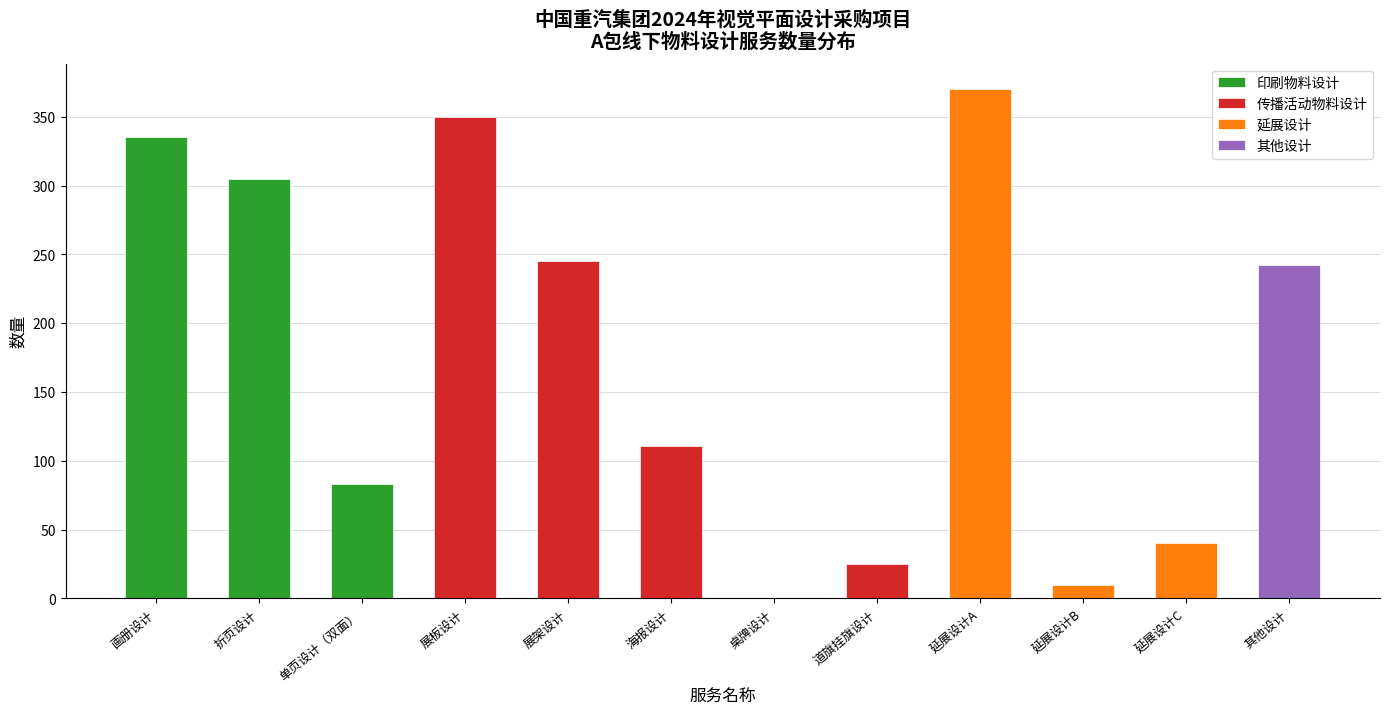

Reading left to right, transcribe all the data shown in this chart.

335	305	83	350	245	111	0	25	370	10	40	242